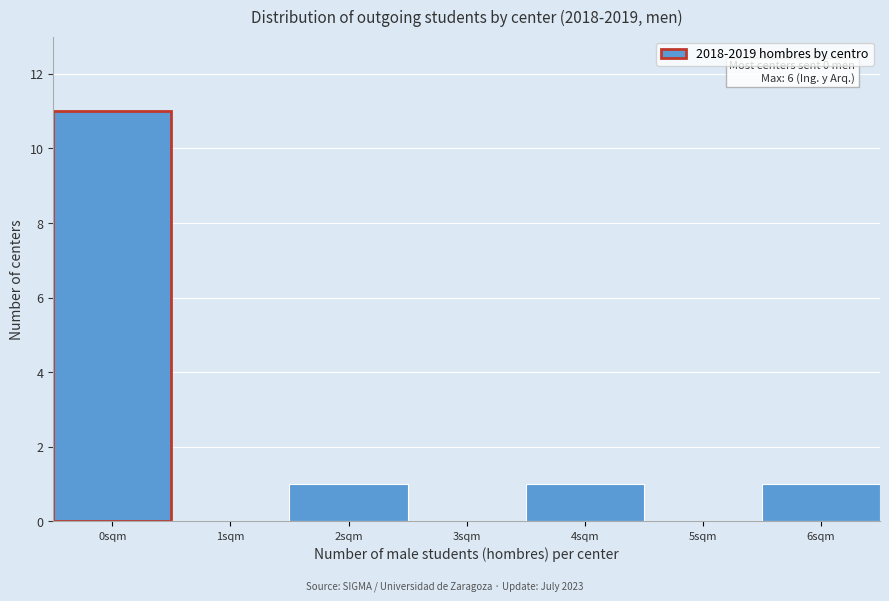

Reading right to left, transcribe all the data shown in this chart.

6sqm=1	5sqm=0	4sqm=1	3sqm=0	2sqm=1	1sqm=0	0sqm=11